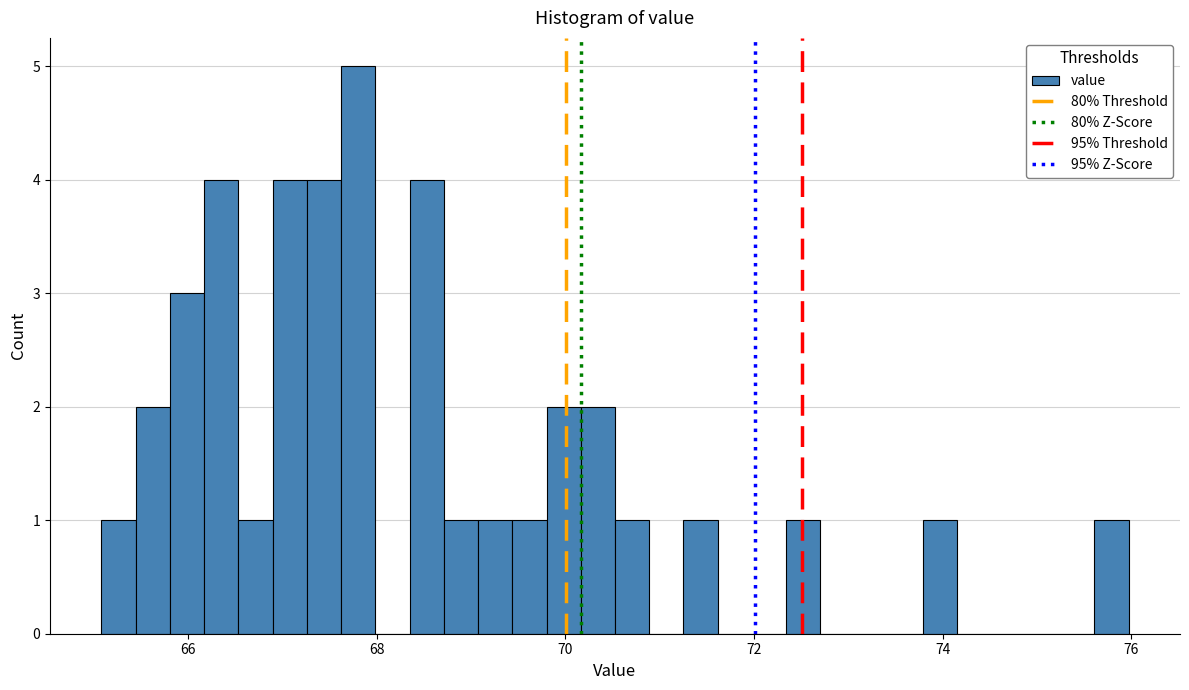

Read against the x-axis, roughly where is the centre of the tallest bar?

67.8